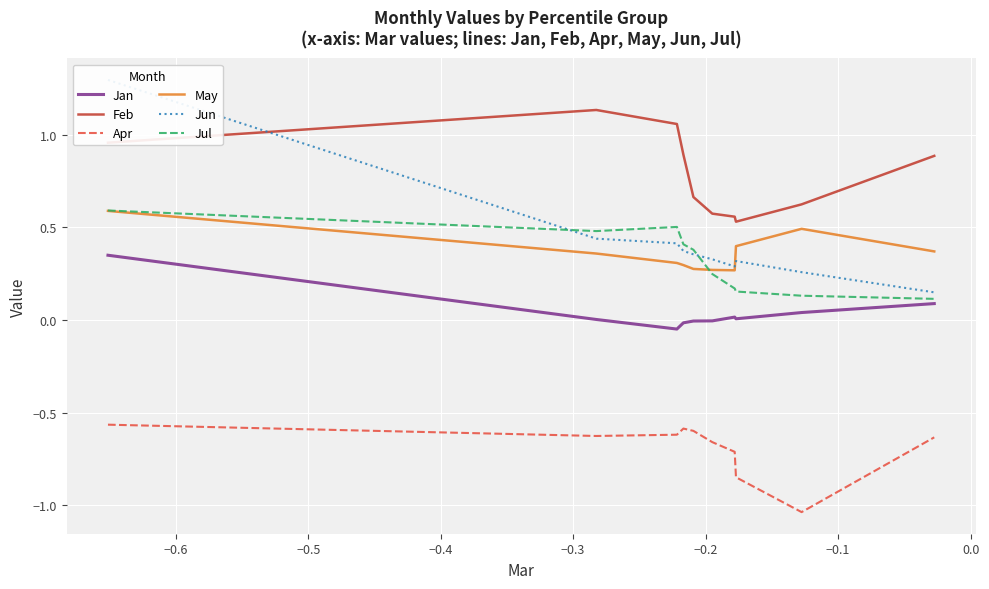

How many distinct data groups are displayed?

6